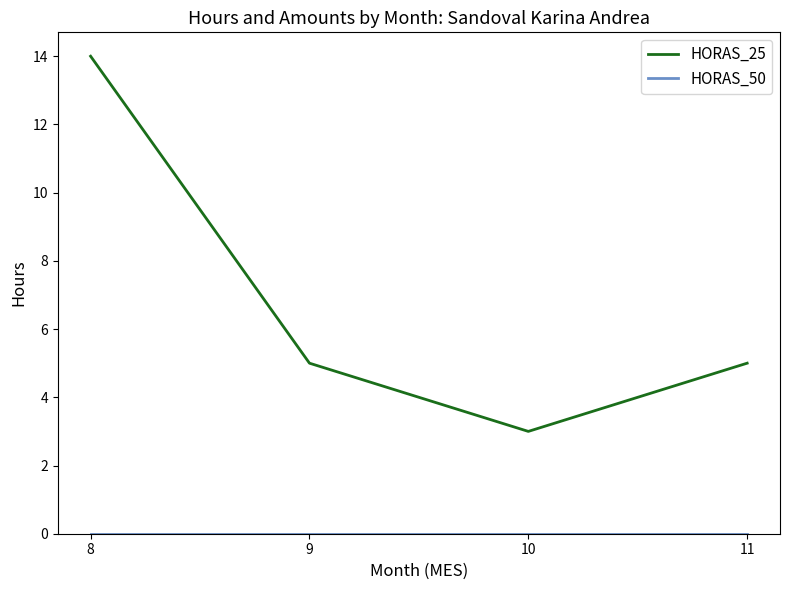

The value of HORAS_25 at 9 is 5. True or false?

True